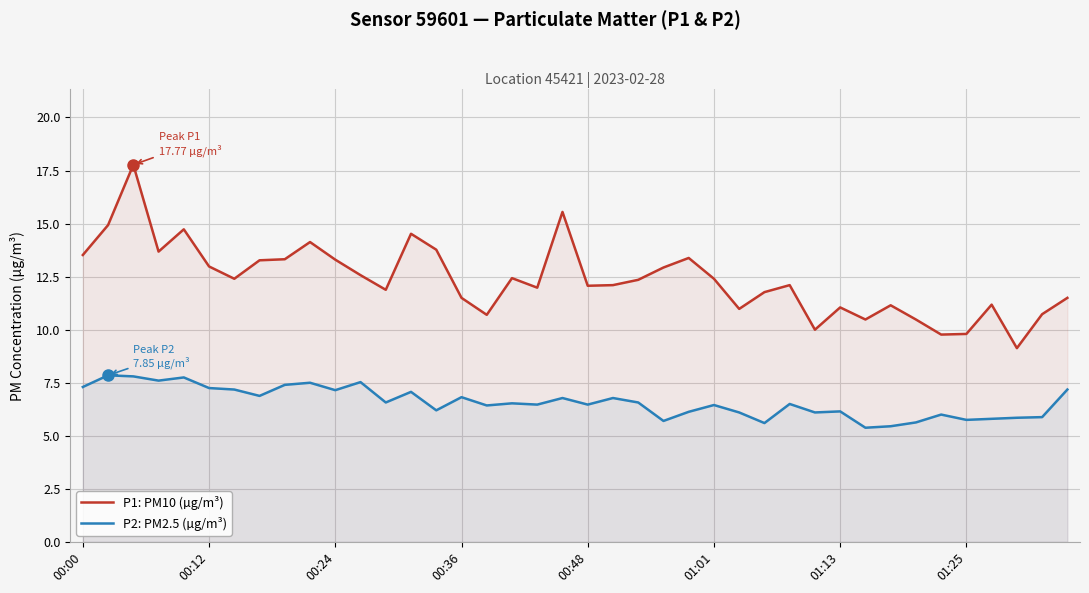

Reading left to right, transcribe all the data shown in this chart.

P1: PM10 (µg/m³): 13.5	14.9	17.8	13.7	14.7	13.0	12.4	13.3	13.3	14.1	13.3	12.6	11.9	14.5	13.8	11.5	10.7	12.4	12.0	15.6	12.1	12.1	12.3	12.9	13.4	12.4	11.0	11.8	12.1	10.0	11.1	10.5	11.2	10.5	9.8	9.8	11.2	9.1	10.7	11.5
P2: PM2.5 (µg/m³): 7.3	7.8	7.8	7.6	7.8	7.2	7.2	6.9	7.4	7.5	7.2	7.5	6.6	7.1	6.2	6.8	6.4	6.5	6.5	6.8	6.5	6.8	6.6	5.7	6.1	6.5	6.1	5.6	6.5	6.1	6.2	5.4	5.5	5.6	6.0	5.8	5.8	5.8	5.9	7.2